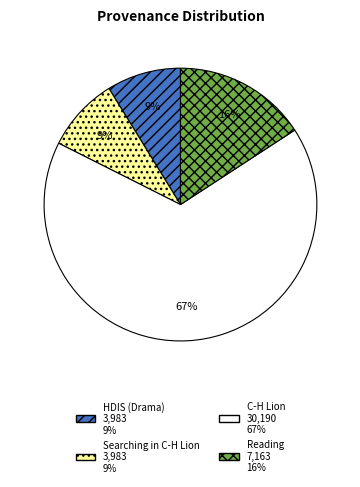

The Searching in C-H Lion slice represents 19% of the pie. True or false?

False